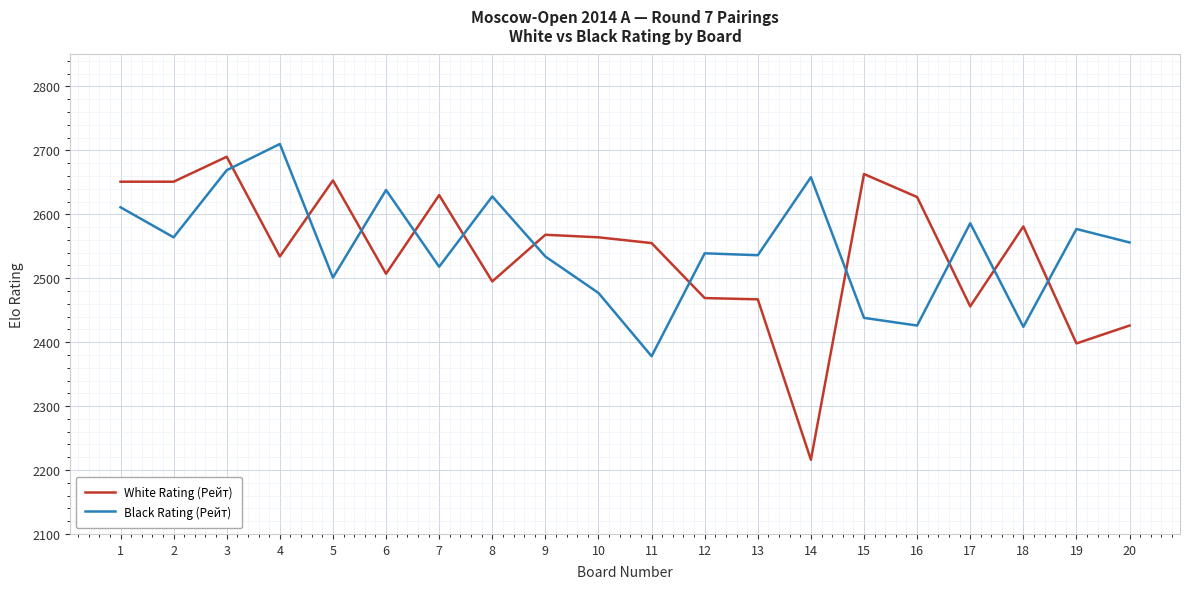

What are all the series names shown in the legend?

White Rating (Рейт), Black Rating (Рейт)